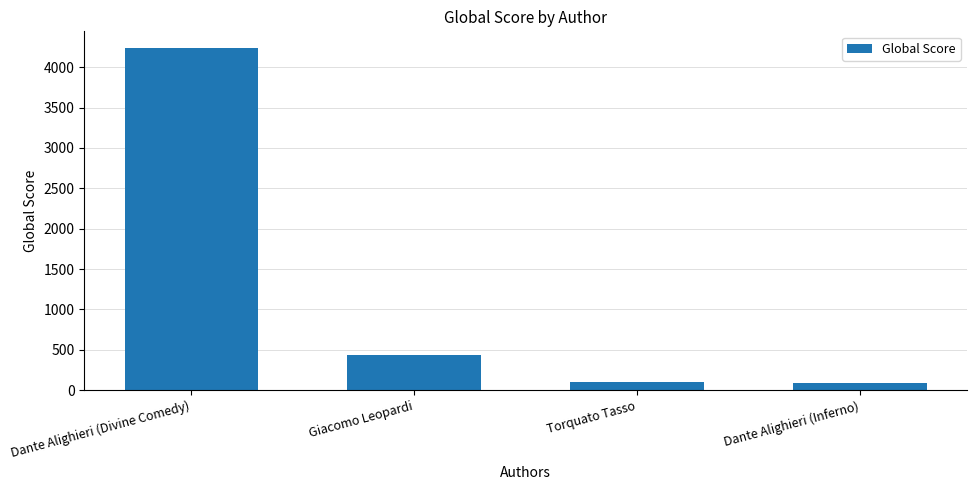

True or false: the data shows 7469 at Dante Alighieri (Divine Comedy).

False